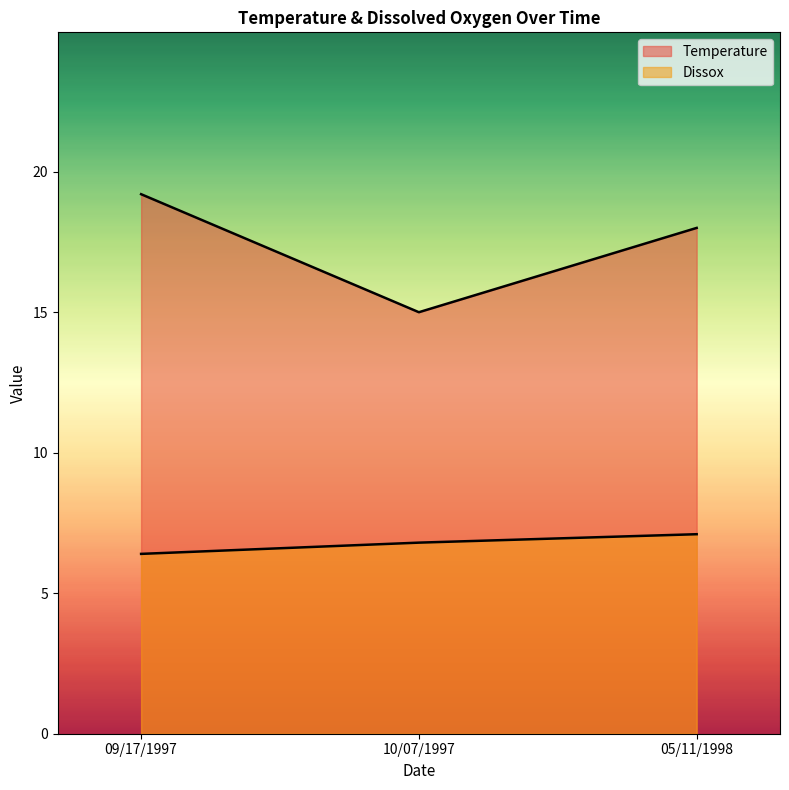

What is the value of the Temperature point at the 2nd from the left?

15.0